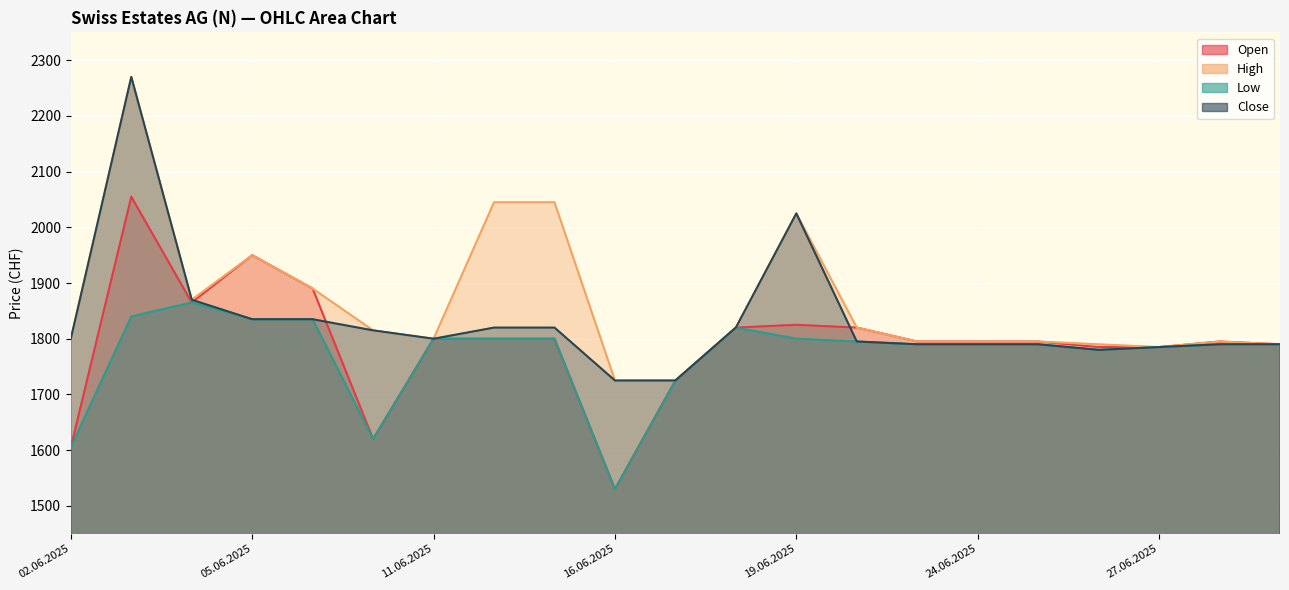

Reading left to right, transcribe all the data shown in this chart.

Open: 02.06.2025=1605	03.06.2025=2055	04.06.2025=1865	05.06.2025=1950	06.06.2025=1890	10.06.2025=1620	11.06.2025=1800	12.06.2025=1800	13.06.2025=1800	16.06.2025=1530	17.06.2025=1725	18.06.2025=1820	19.06.2025=1825	20.06.2025=1820	23.06.2025=1795	24.06.2025=1795	25.06.2025=1795	26.06.2025=1785	27.06.2025=1785	30.06.2025=1795	01.07.2025=1790
High: 02.06.2025=1800	03.06.2025=2270	04.06.2025=1870	05.06.2025=1950	06.06.2025=1890	10.06.2025=1815	11.06.2025=1800	12.06.2025=2045	13.06.2025=2045	16.06.2025=1725	17.06.2025=1725	18.06.2025=1820	19.06.2025=2025	20.06.2025=1820	23.06.2025=1795	24.06.2025=1795	25.06.2025=1795	26.06.2025=1790	27.06.2025=1785	30.06.2025=1795	01.07.2025=1790
Low: 02.06.2025=1605	03.06.2025=1840	04.06.2025=1865	05.06.2025=1835	06.06.2025=1835	10.06.2025=1620	11.06.2025=1800	12.06.2025=1800	13.06.2025=1800	16.06.2025=1530	17.06.2025=1725	18.06.2025=1820	19.06.2025=1800	20.06.2025=1795	23.06.2025=1790	24.06.2025=1790	25.06.2025=1790	26.06.2025=1780	27.06.2025=1785	30.06.2025=1790	01.07.2025=1790
Close: 02.06.2025=1800	03.06.2025=2270	04.06.2025=1870	05.06.2025=1835	06.06.2025=1835	10.06.2025=1815	11.06.2025=1800	12.06.2025=1820	13.06.2025=1820	16.06.2025=1725	17.06.2025=1725	18.06.2025=1820	19.06.2025=2025	20.06.2025=1795	23.06.2025=1790	24.06.2025=1790	25.06.2025=1790	26.06.2025=1780	27.06.2025=1785	30.06.2025=1790	01.07.2025=1790